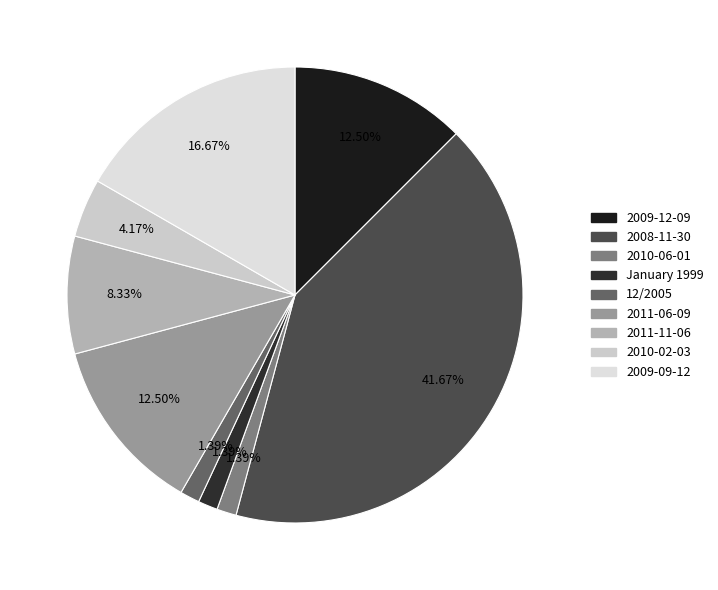

The 2008-11-30 slice represents 42% of the pie. True or false?

True